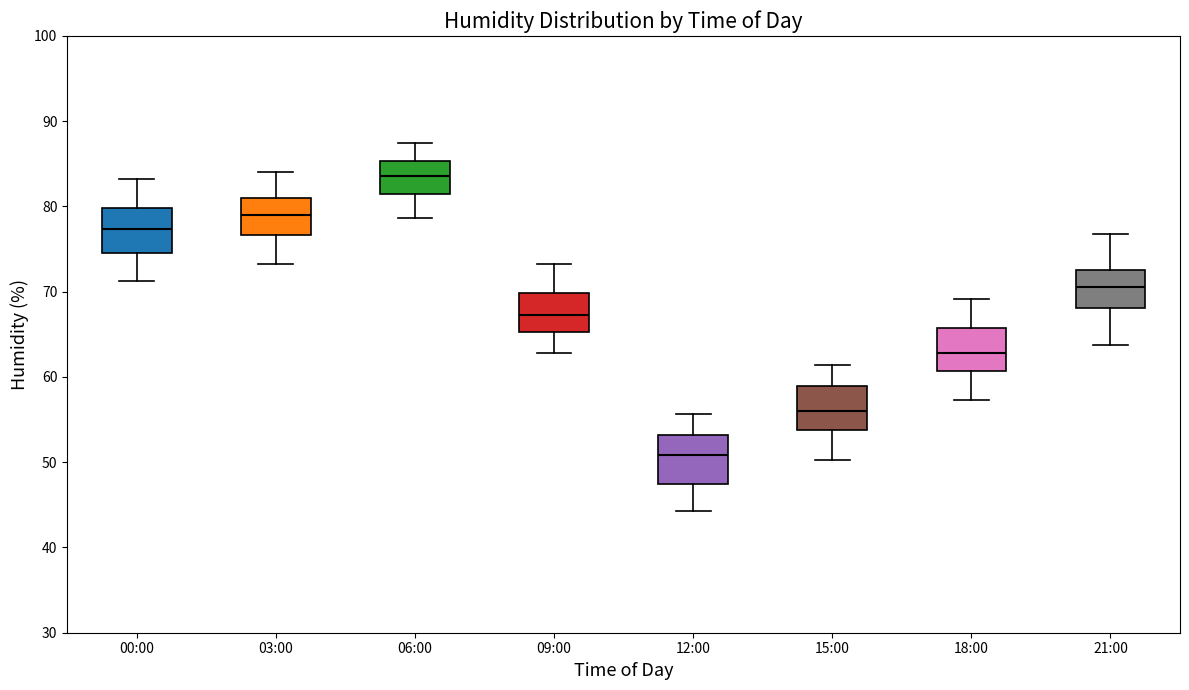

Which box has the highest median line?

06:00